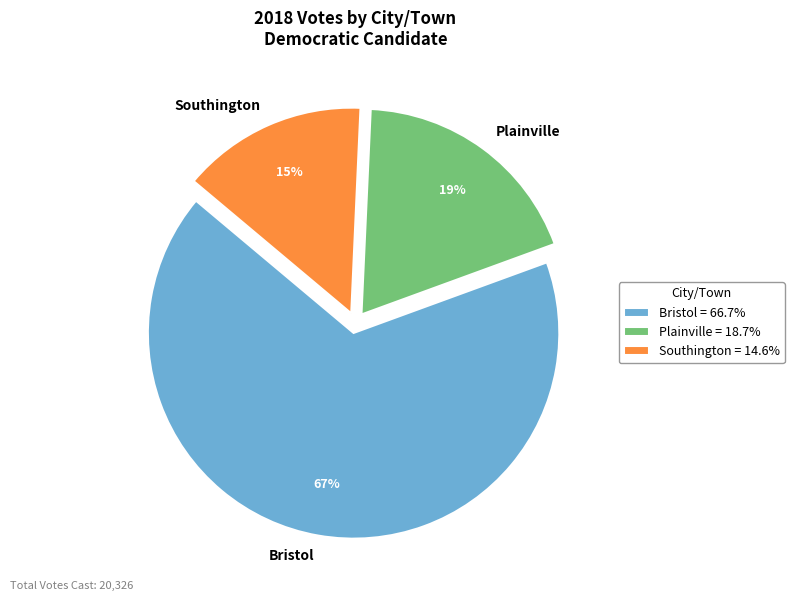

True or false: Southington accounts for 15% of the total.

True